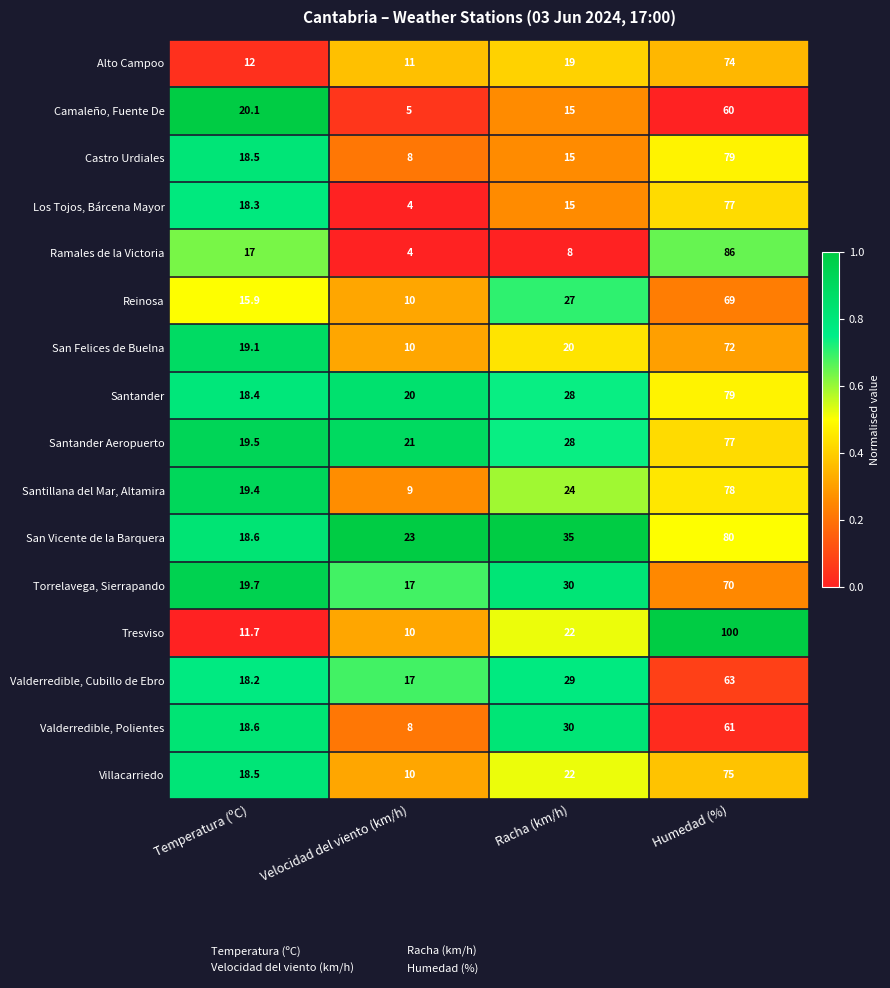

The San Vicente de la Barquera series shows 104.6 at Humedad (%). True or false?

False